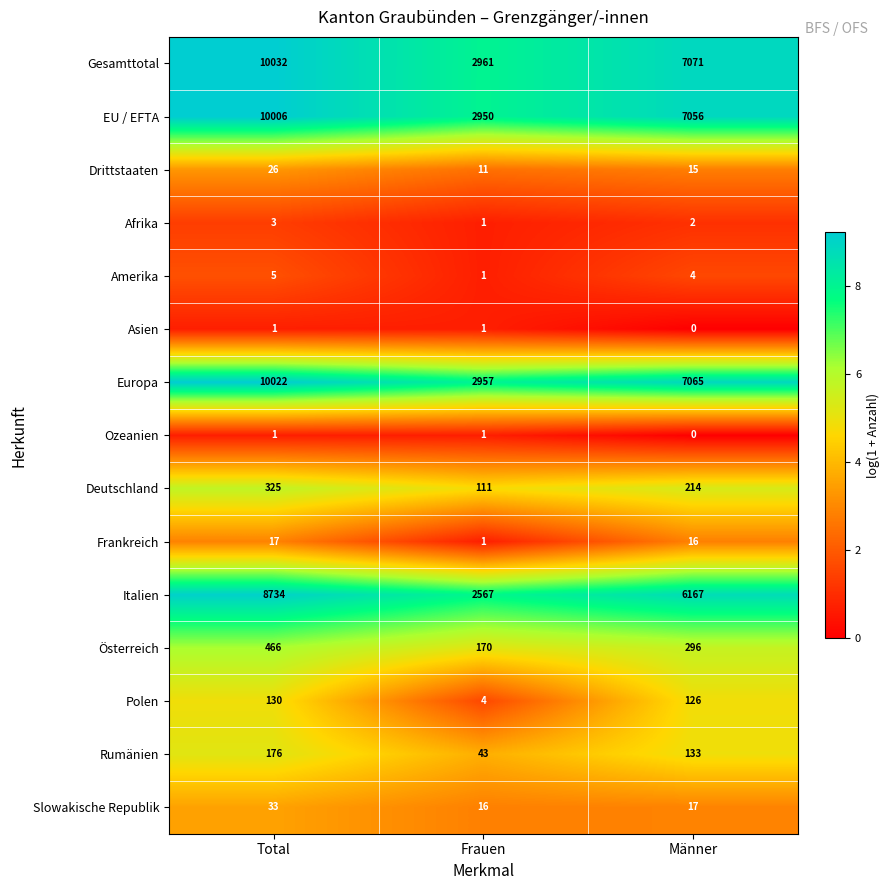

Is the value of Amerika at Männer greater than the value of EU / EFTA at Total?

No